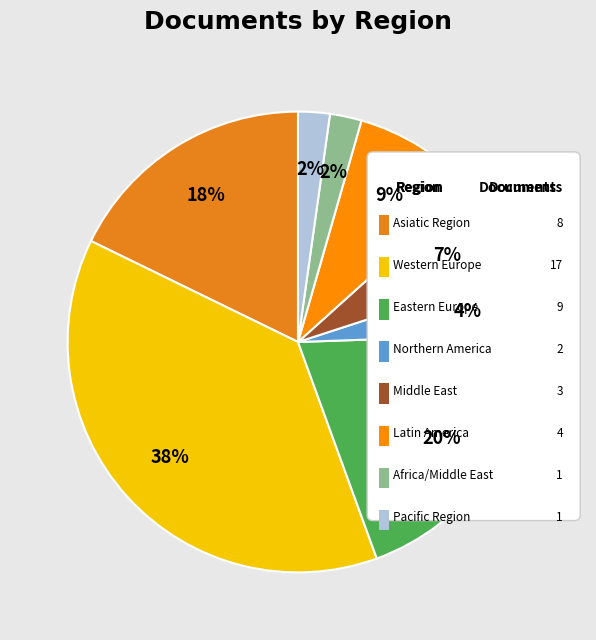

The Pacific Region slice represents 16% of the pie. True or false?

False